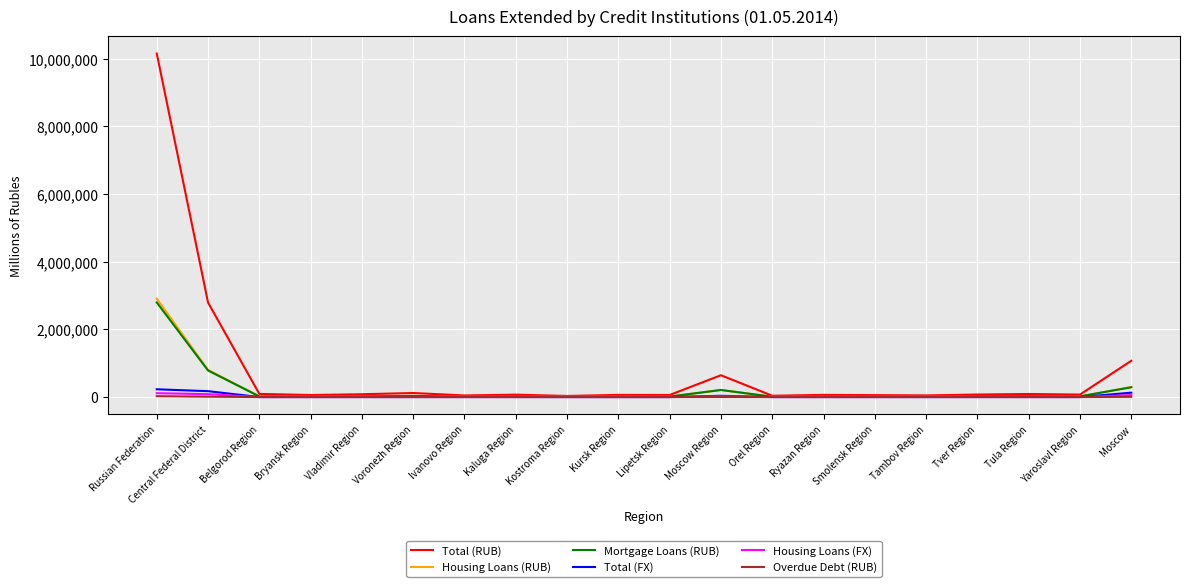

What is the sum of all Housing Loans (RUB) values?

4512744